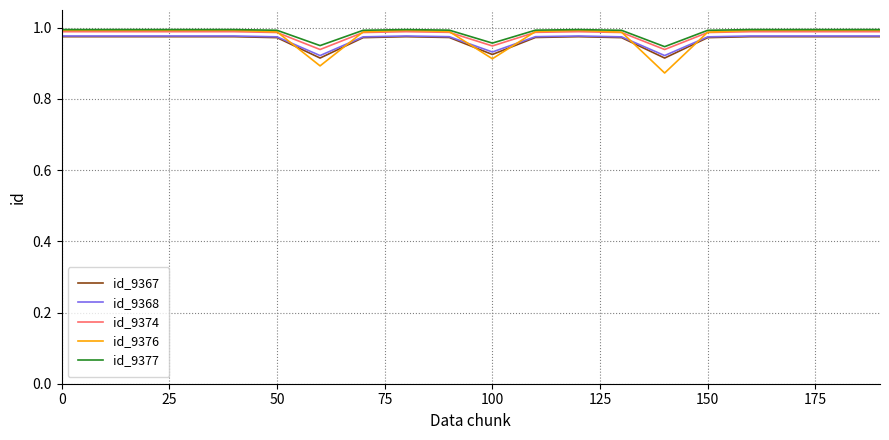

Which series has the largest range (max minus min)?

id_9376